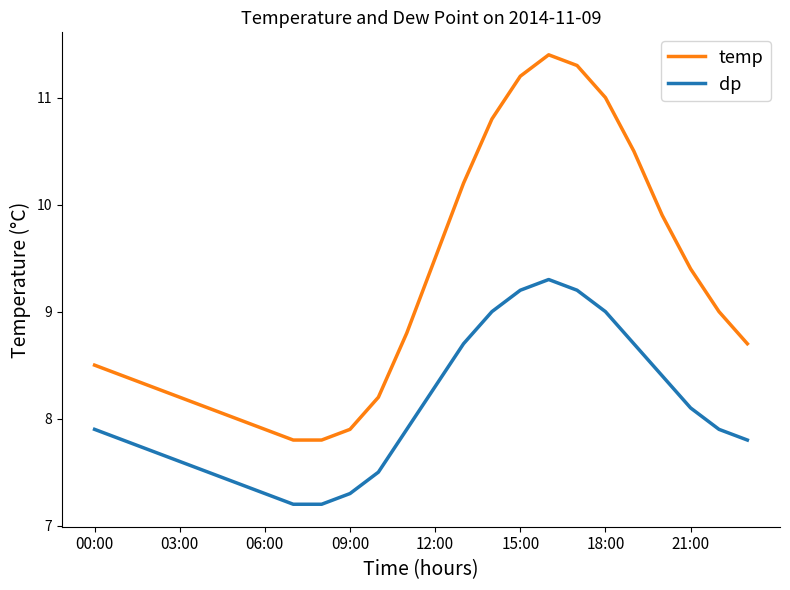

List the series in order of their overall mean, highest first.

temp, dp